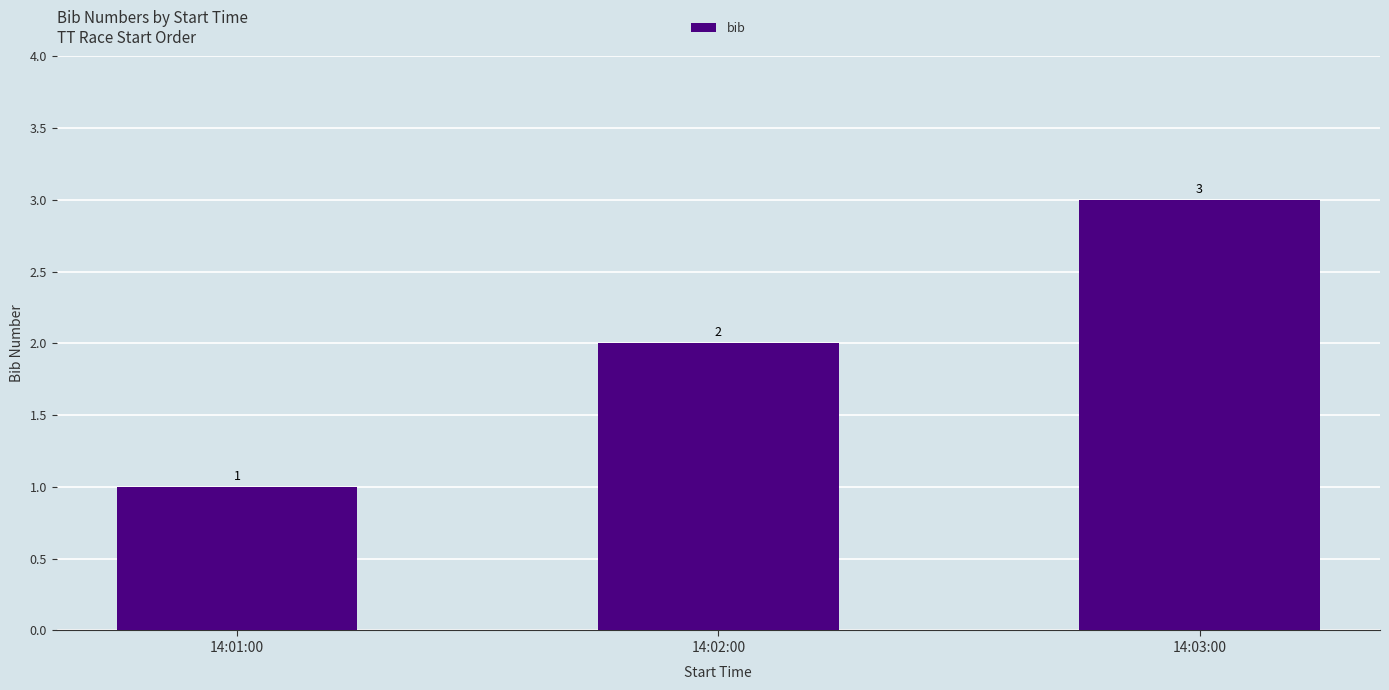

Reading left to right, list all the values displayed in this chart.

1	2	3